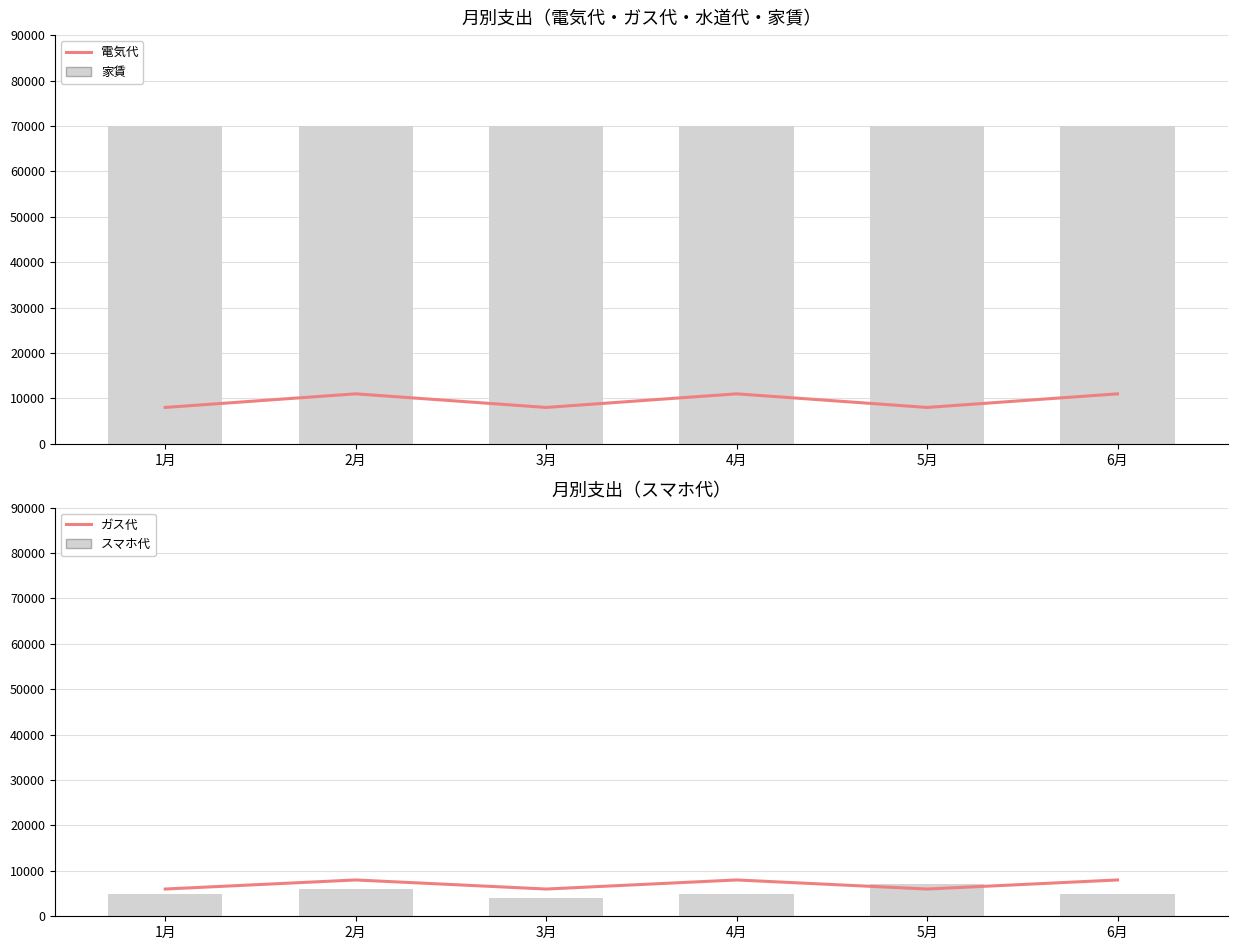

How many groups of bars are there?

6